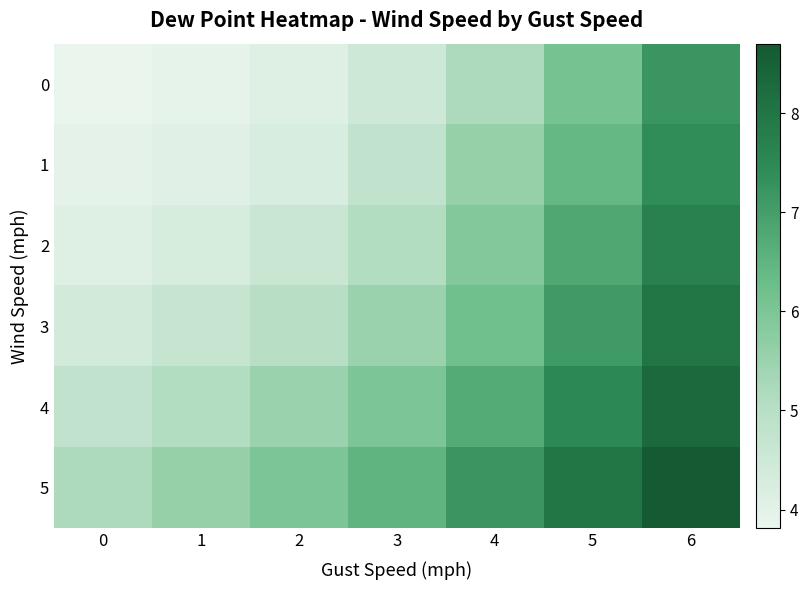

At which category is the sum across all series the highest?

6